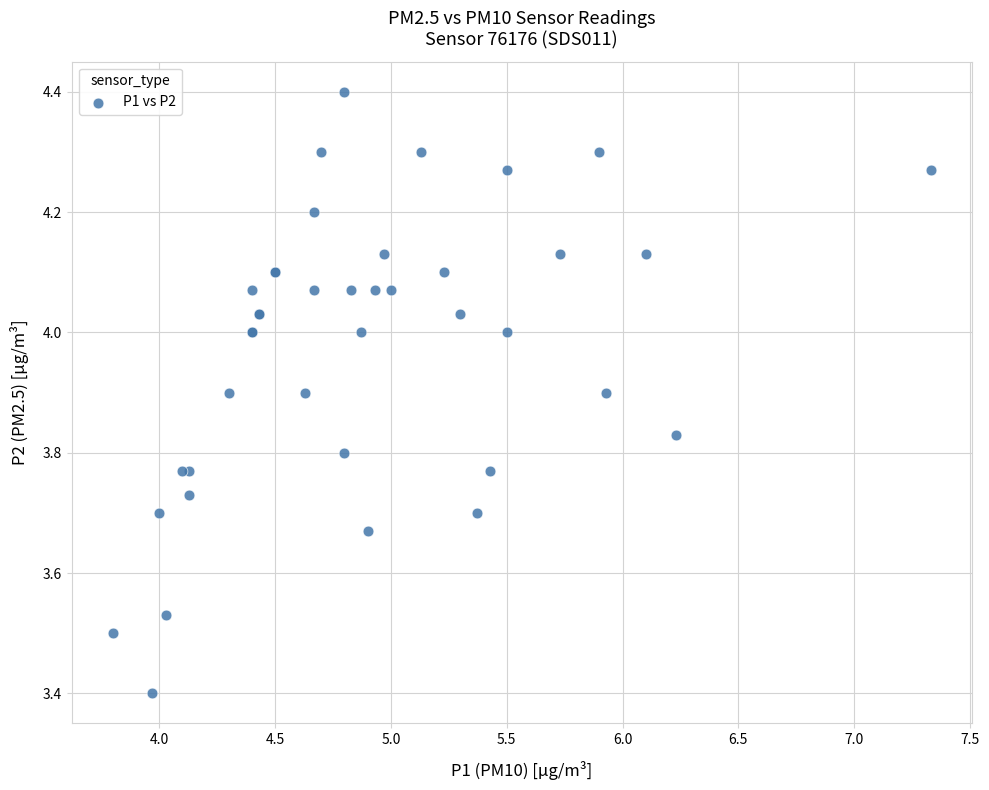

What Y value in the scatter plot is closest to 3?

3.4